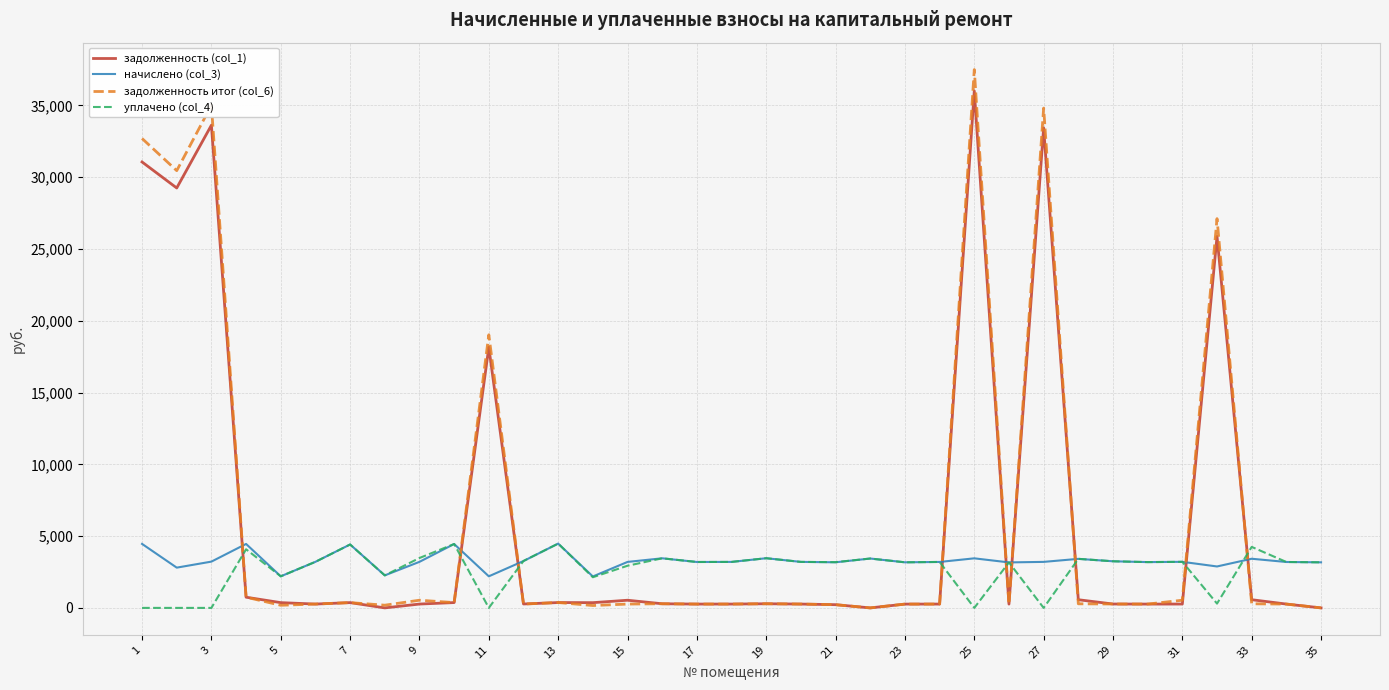

What is the maximum value for уплачено (col_4)?

4478.9